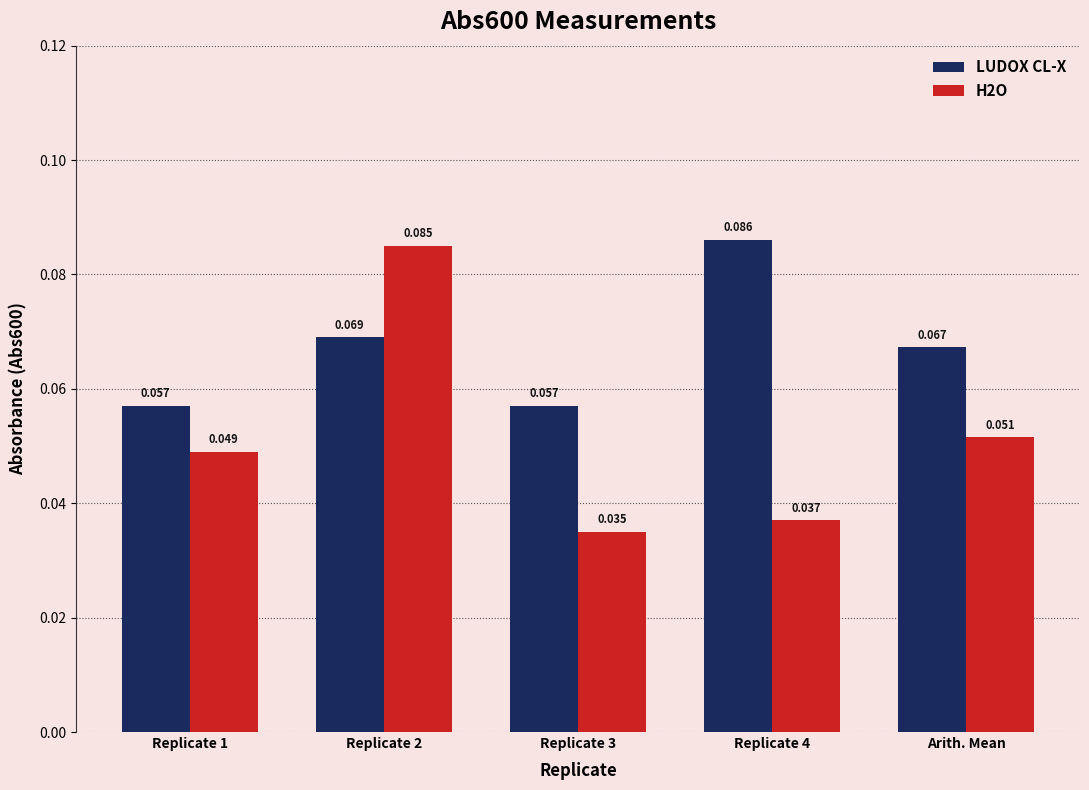

Is the value of LUDOX CL-X at Replicate 4 greater than the value of H2O at Replicate 4?

Yes